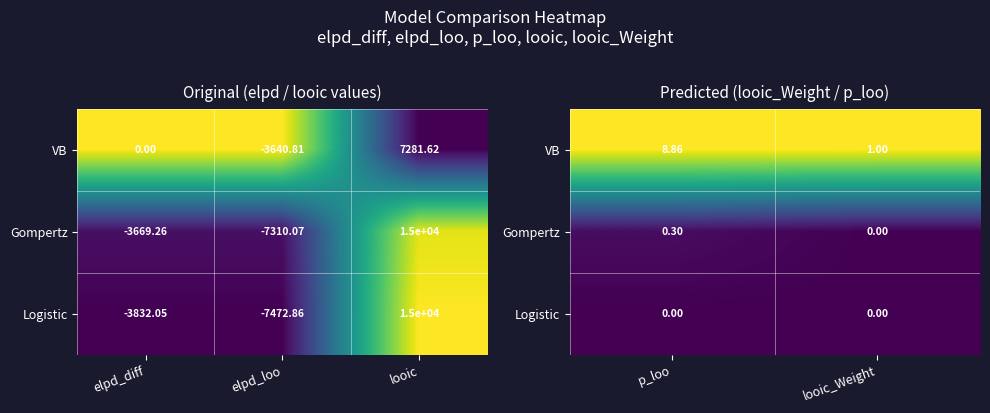

How many Gompertz values are between 0 and 1?

2